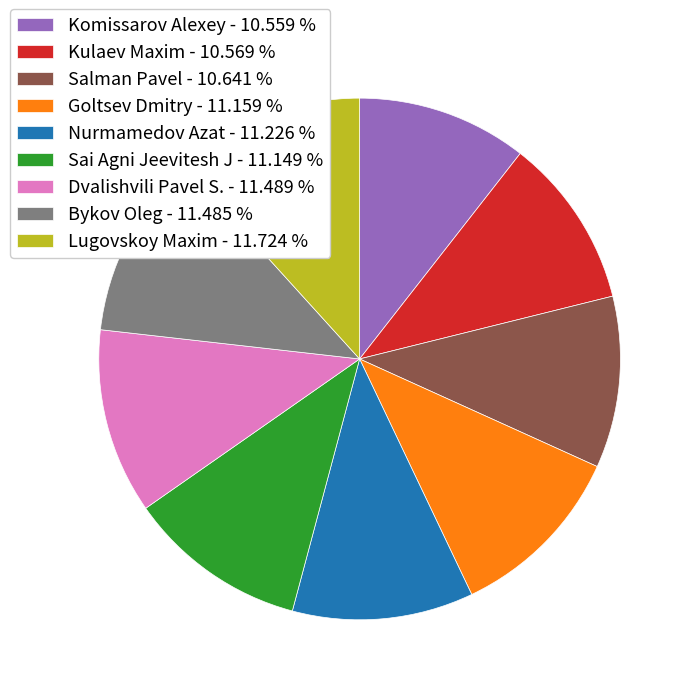

Do Kulaev Maxim and Bykov Oleg together represent more than half of the pie?

No